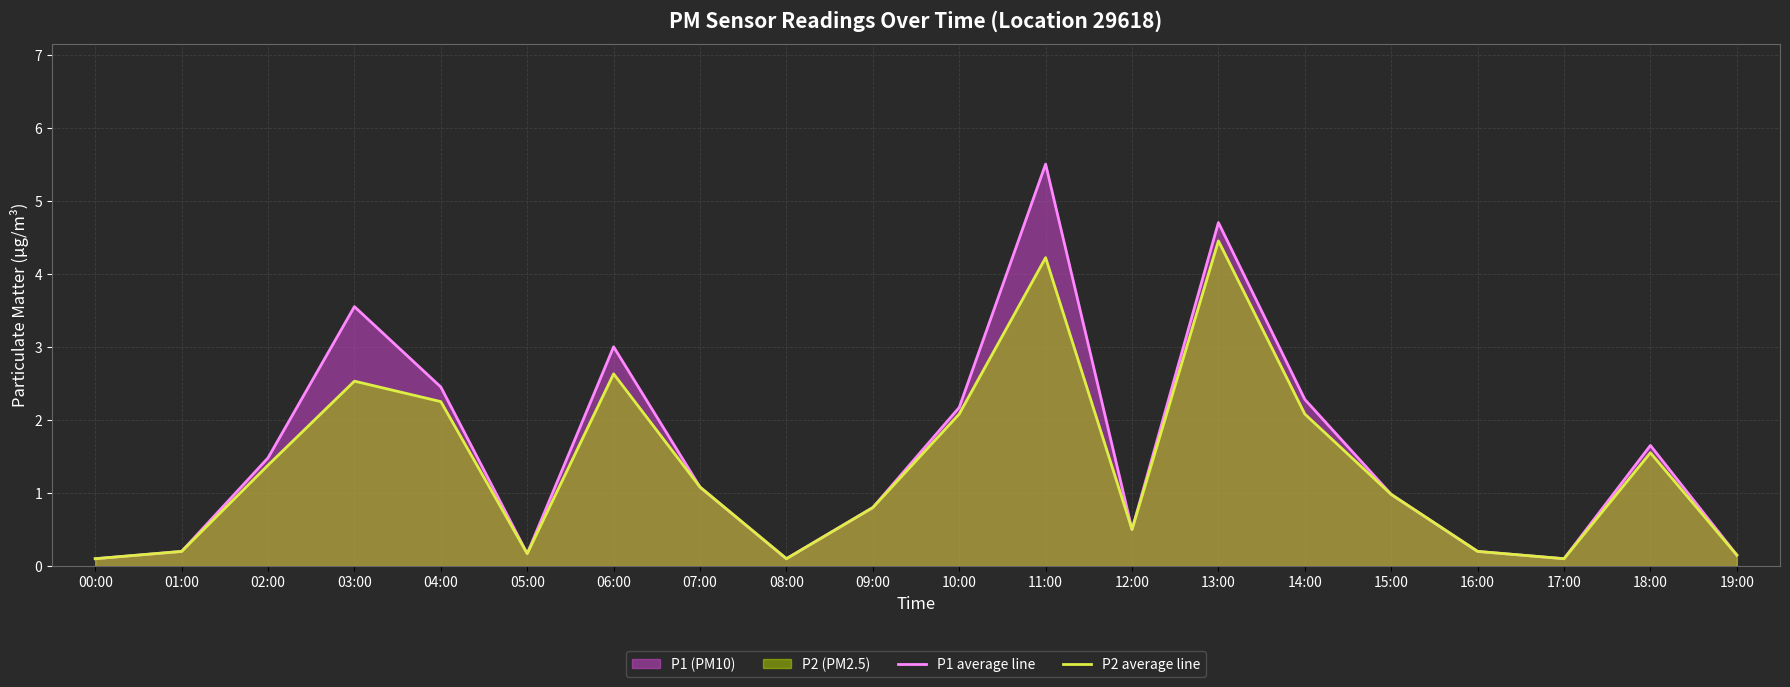

What is the label of the 19th point from the left?

18:00